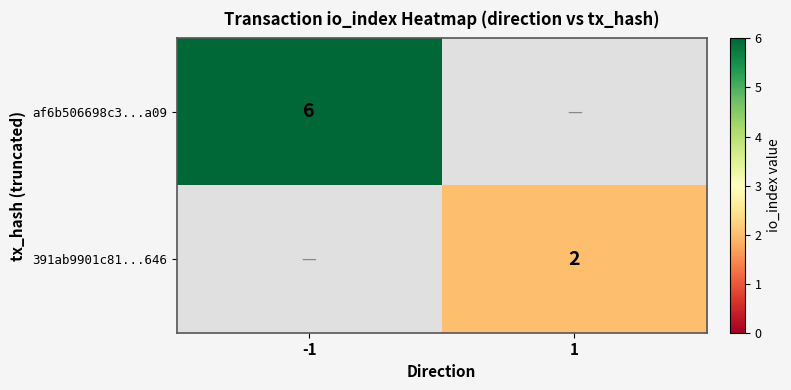

Which has a higher value, 1 or -1?

-1